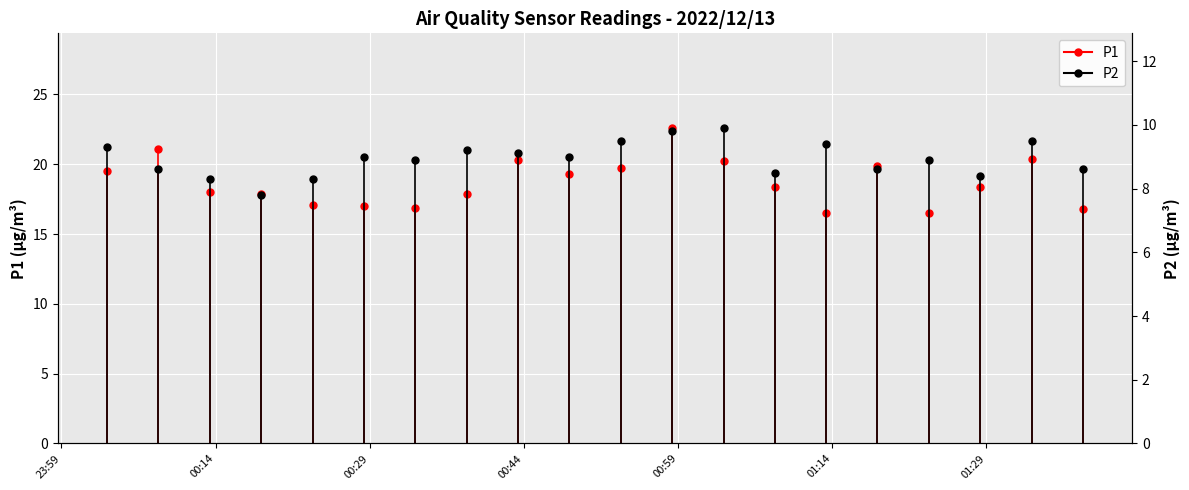

True or false: P2 has more than 1 interior local peaks.

True